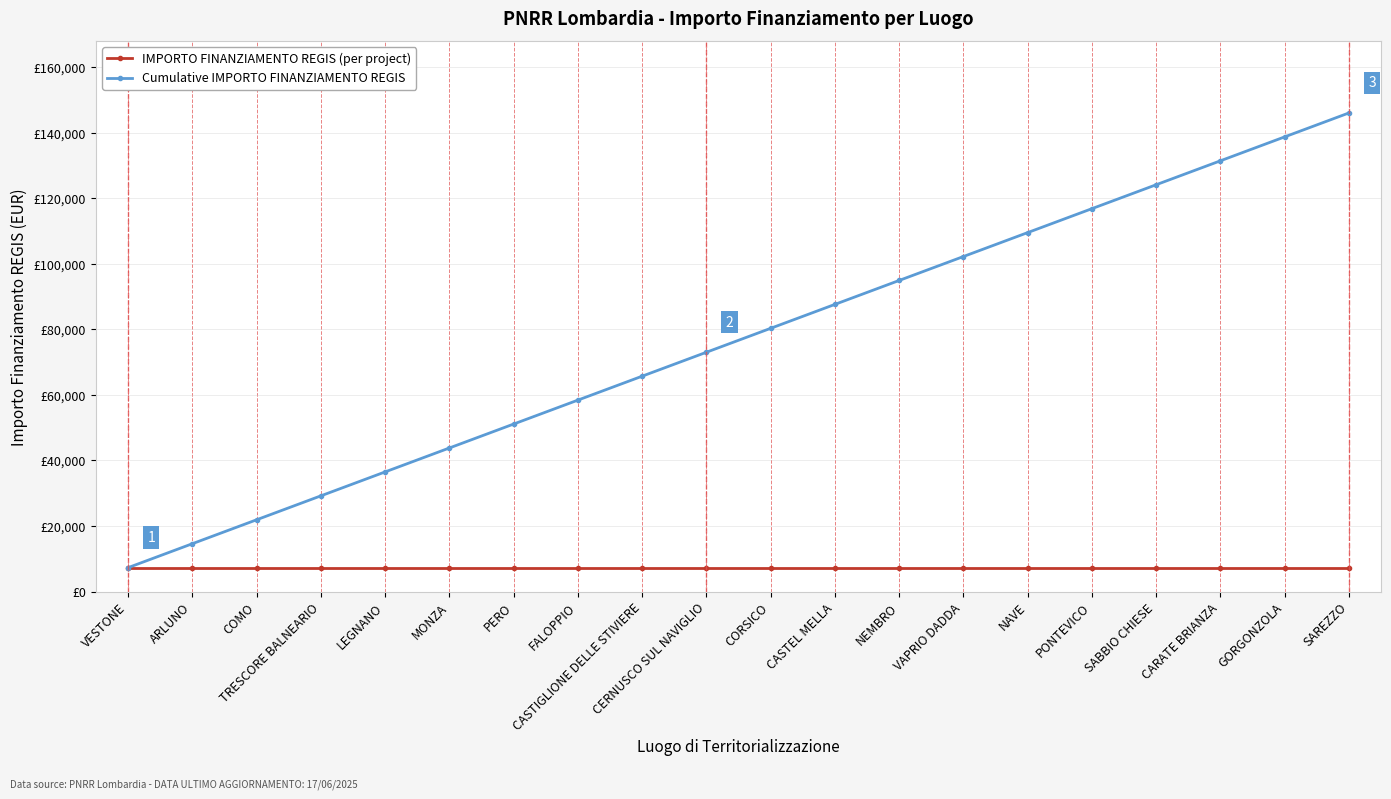

Reading left to right, what are all the values shown in this chart?

IMPORTO FINANZIAMENTO REGIS (per project): 7301	7301	7301	7301	7301	7301	7301	7301	7301	7301	7301	7301	7301	7301	7301	7301	7301	7301	7301	7301
Cumulative IMPORTO FINANZIAMENTO REGIS: 7301	14602	21903	29204	36505	43806	51107	58408	65709	73010	80311	87612	94913	102214	109515	116816	124117	131418	138719	146020